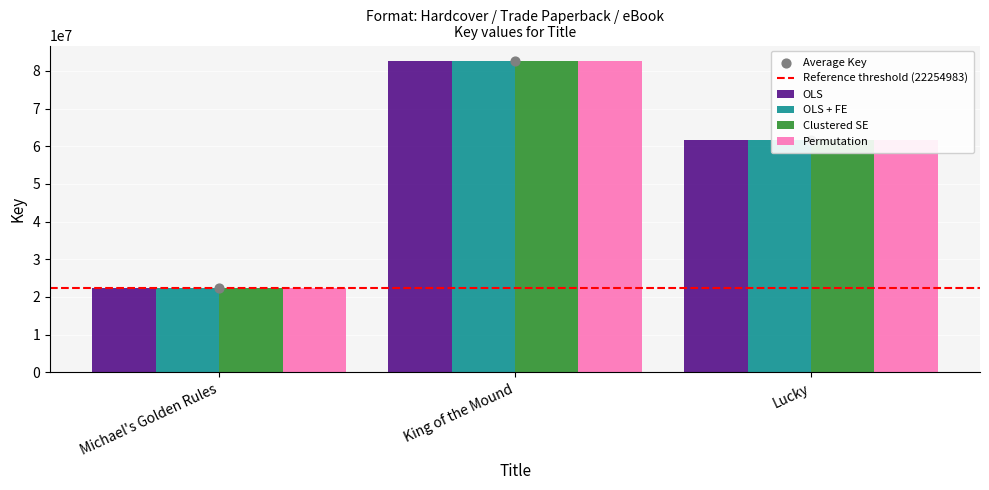

Which series reaches the maximum Y coordinate?

OLS